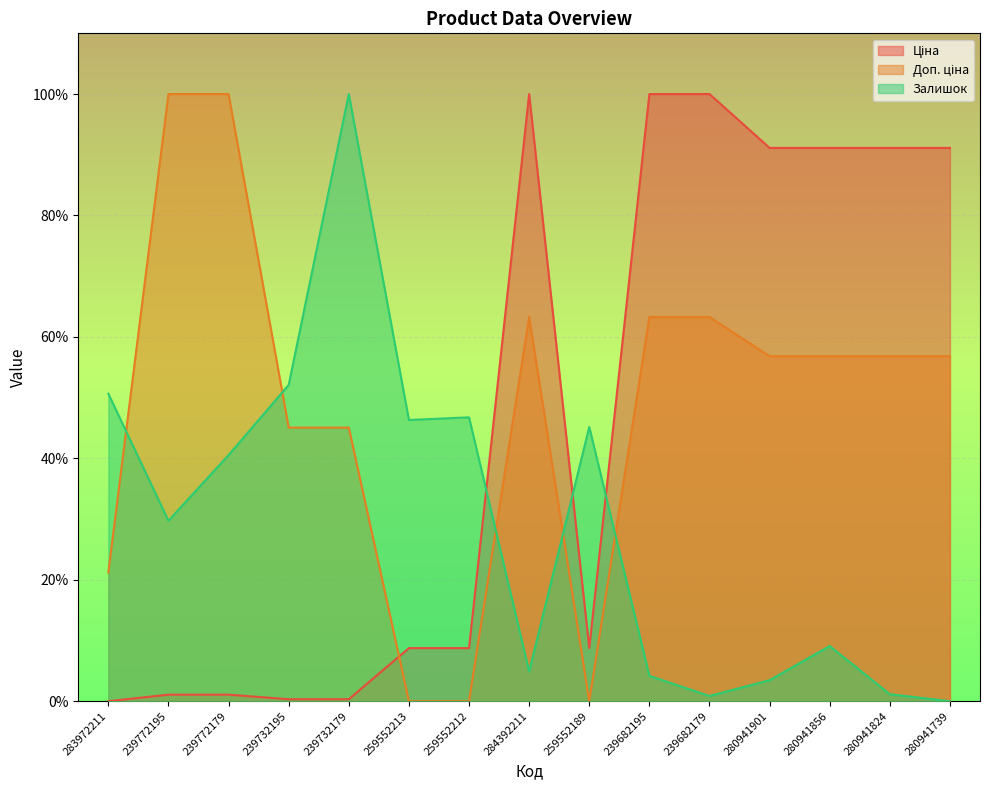

Which series changed the most between 239682179 and 280941856?

Ціна